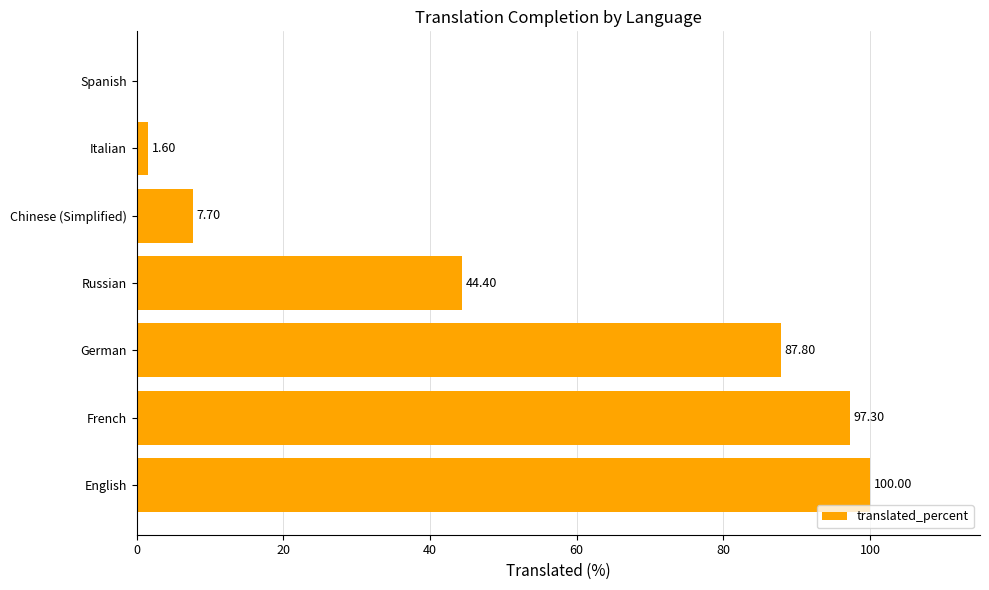

What is the ratio of the value at Chinese (Simplified) to the value at Italian?

4.8